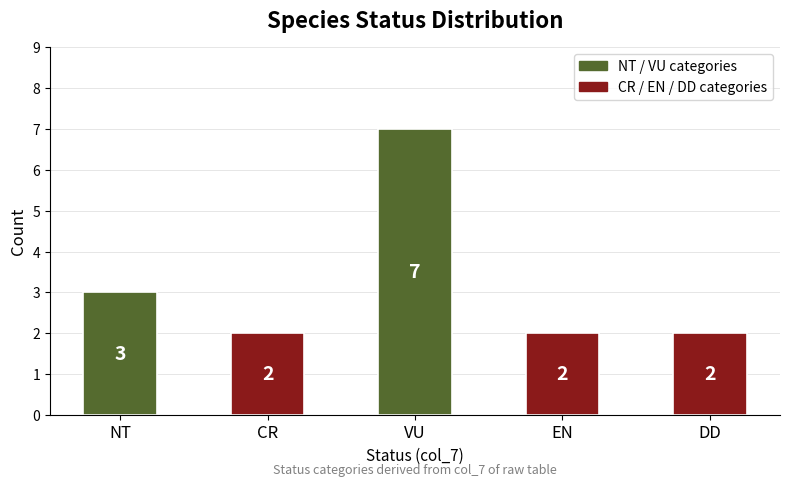

Which has a higher value, NT or VU?

VU